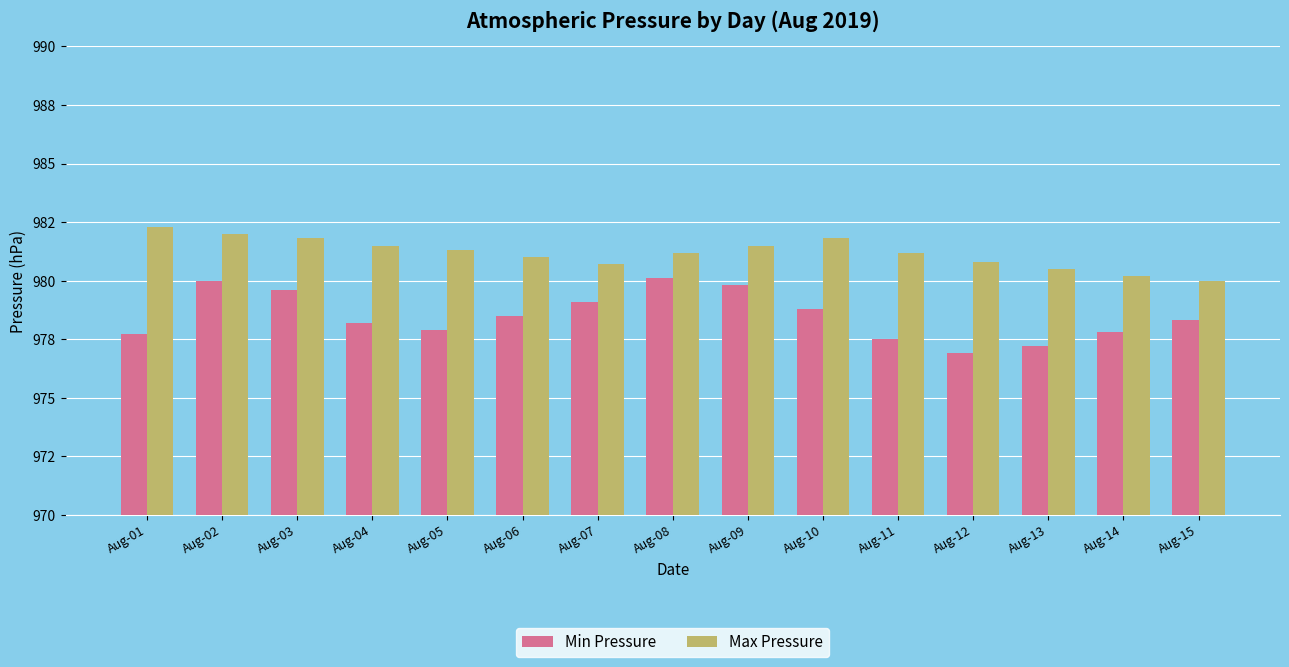

What are all the series names shown in the legend?

Min Pressure, Max Pressure